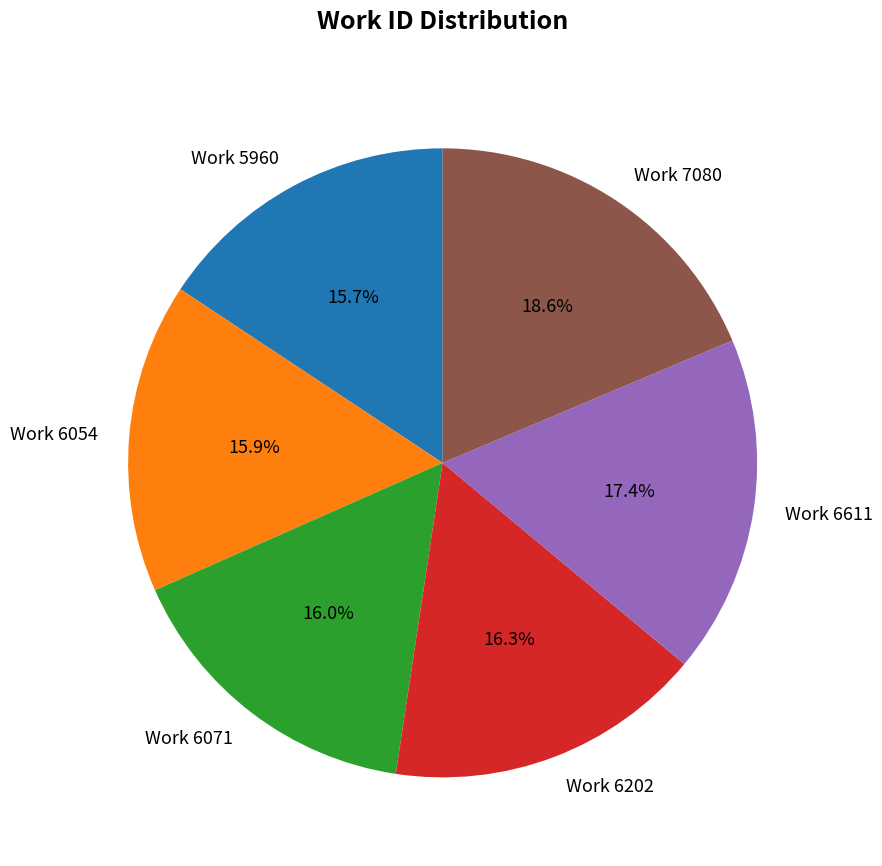

The Work 7080 slice represents 19% of the pie. True or false?

True